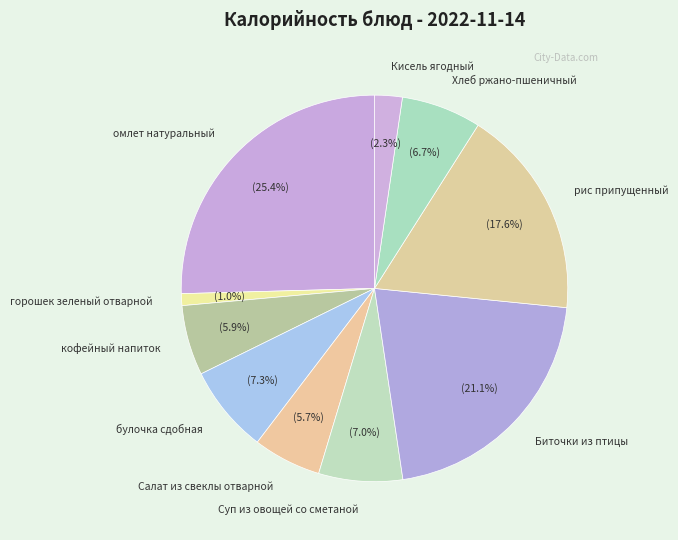

True or false: кофейный напиток accounts for 6% of the total.

True